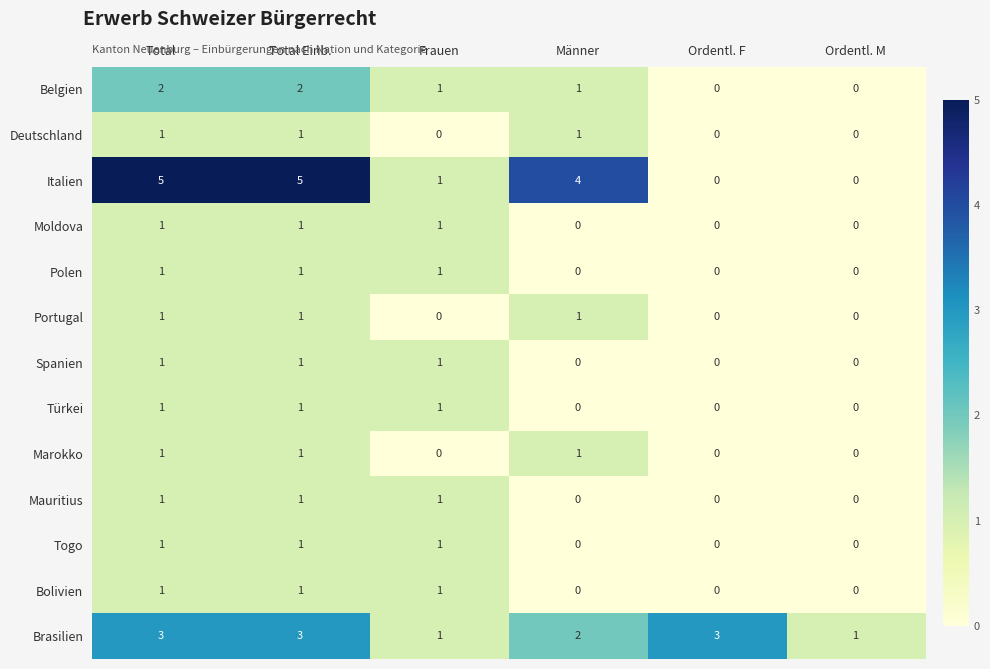

The Belgien series shows 2 at Total Einb.. True or false?

True